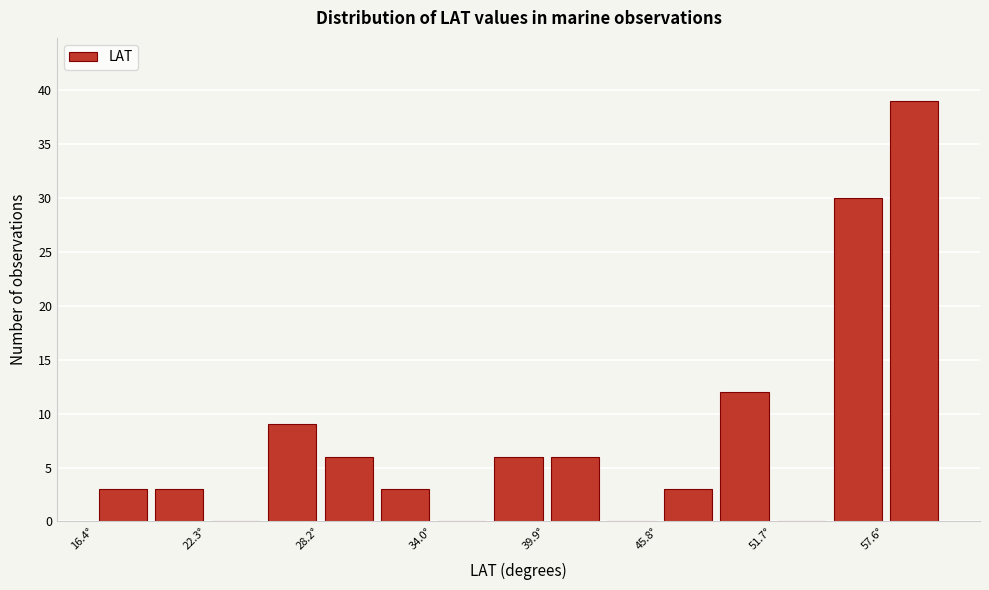

Read against the x-axis, roughly where is the centre of the tallest bar?

59